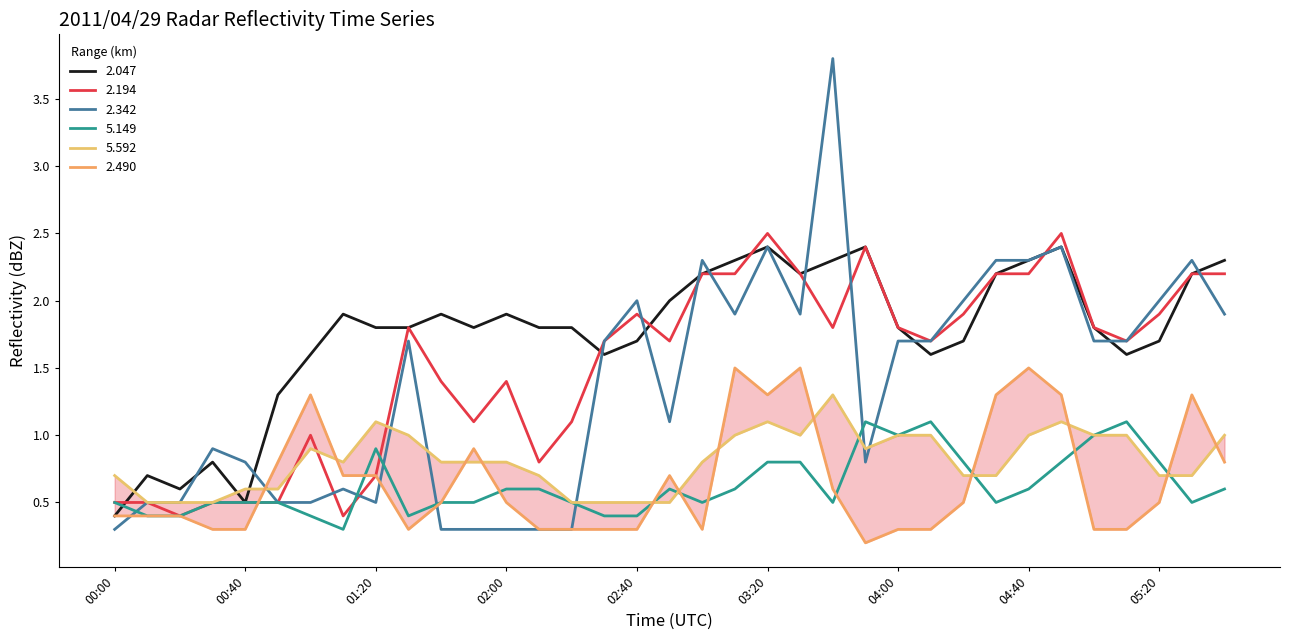

What is the average value of the 2.194 series?

1.5